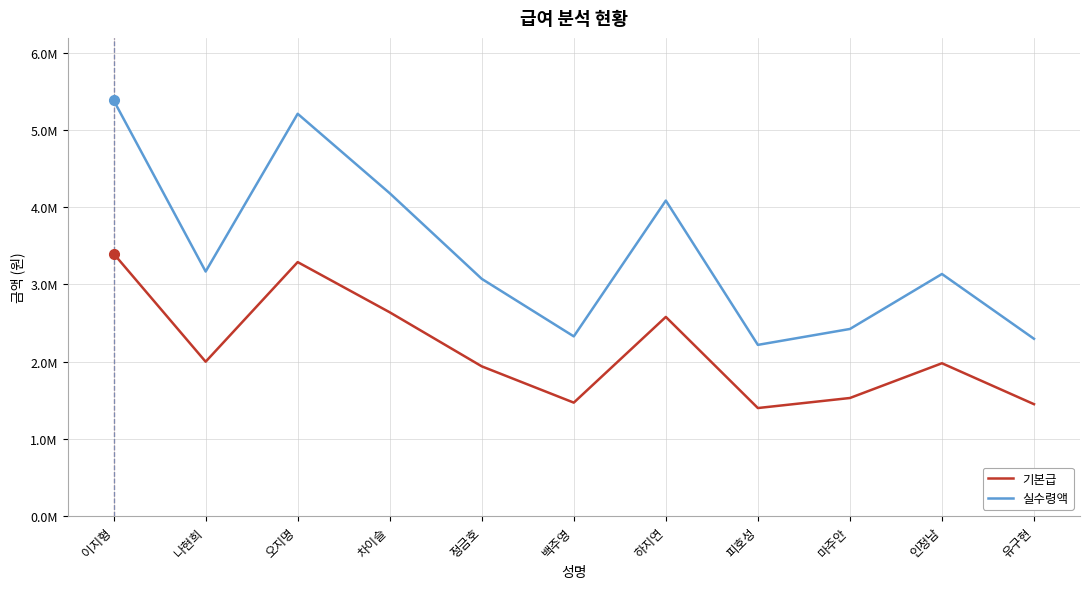

What is the label of the 2nd point from the right?

인정남